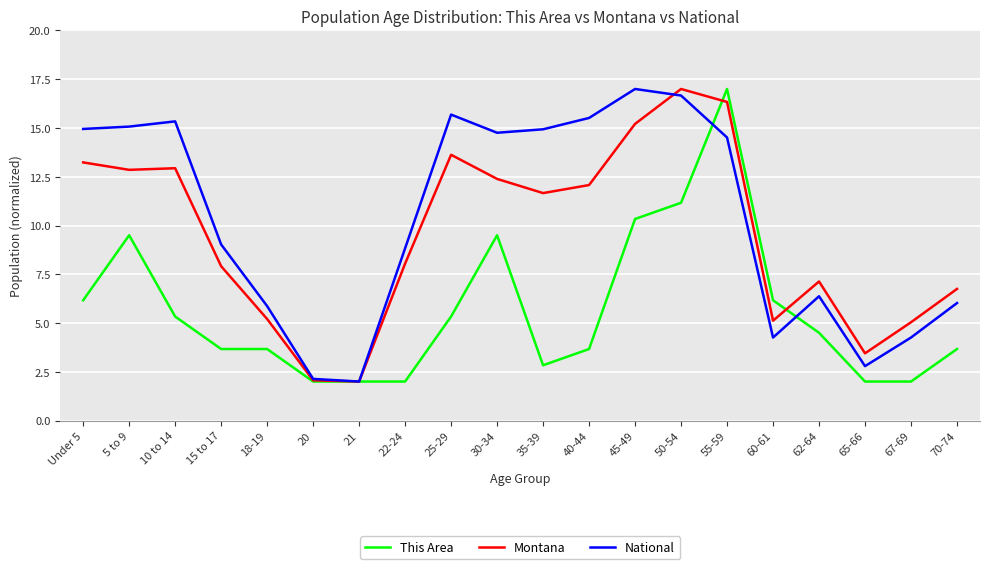

What position from the left is 25-29?

9